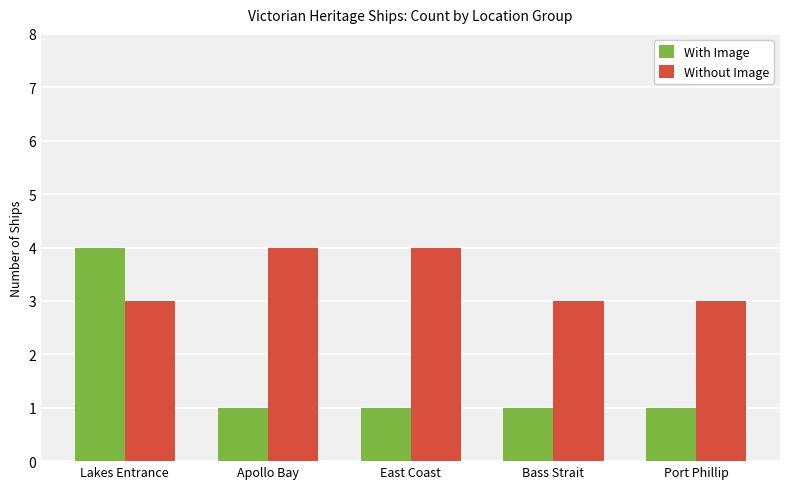

The With Image series shows 1 at East Coast. True or false?

True